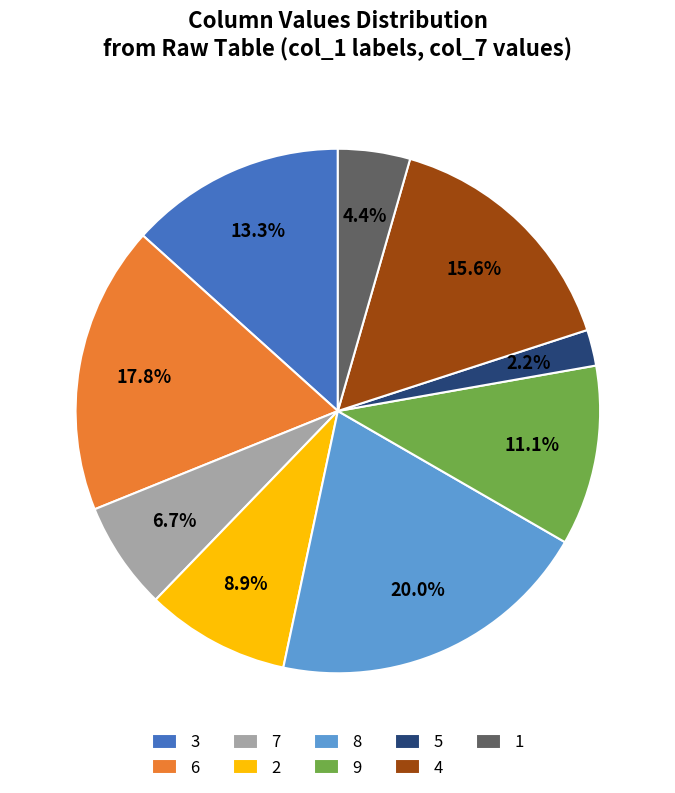

Rank the categories by value from lowest to highest.

5, 1, 7, 2, 9, 3, 4, 6, 8